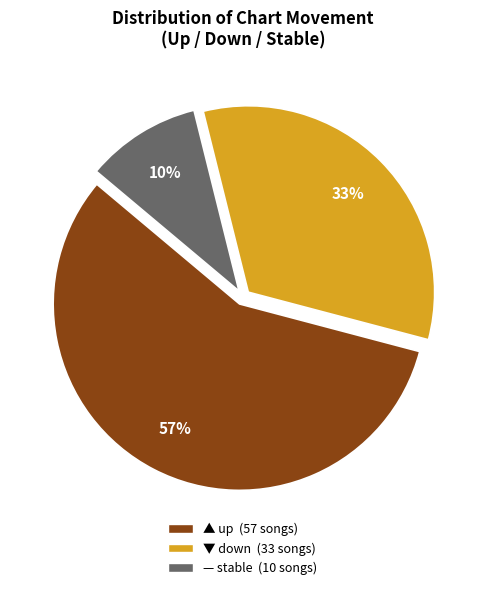

To the nearest percent, what is the average slice percentage?

33%